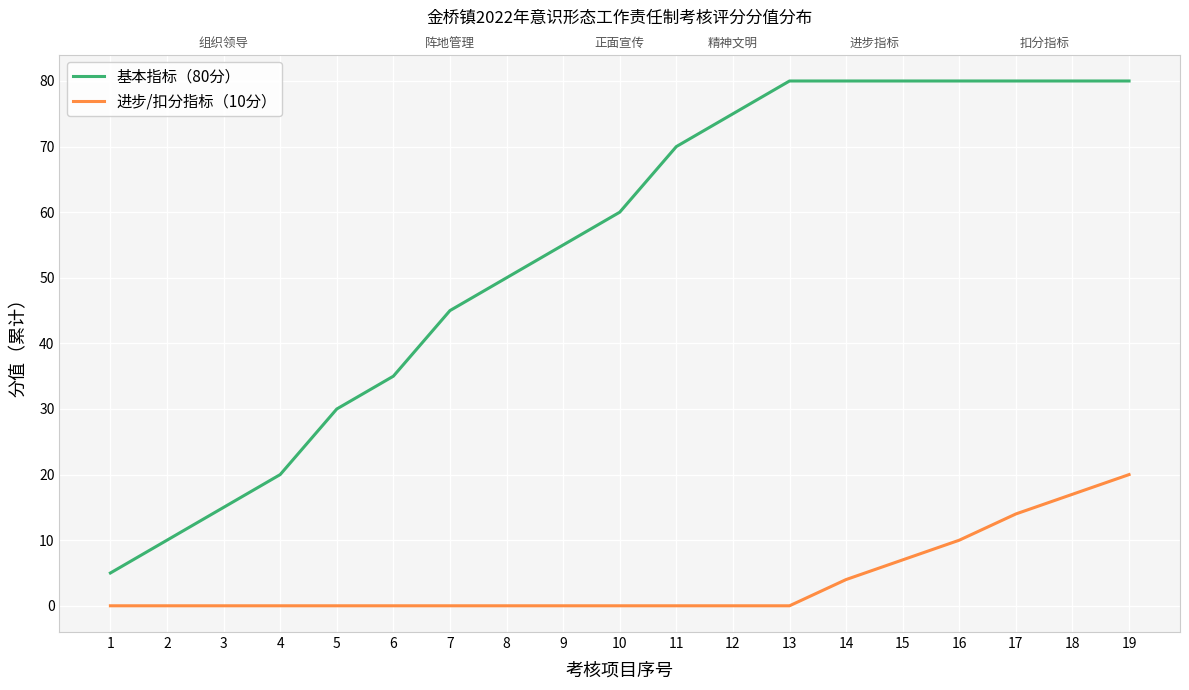

Which series has the largest total across all categories?

基本指标（80分）